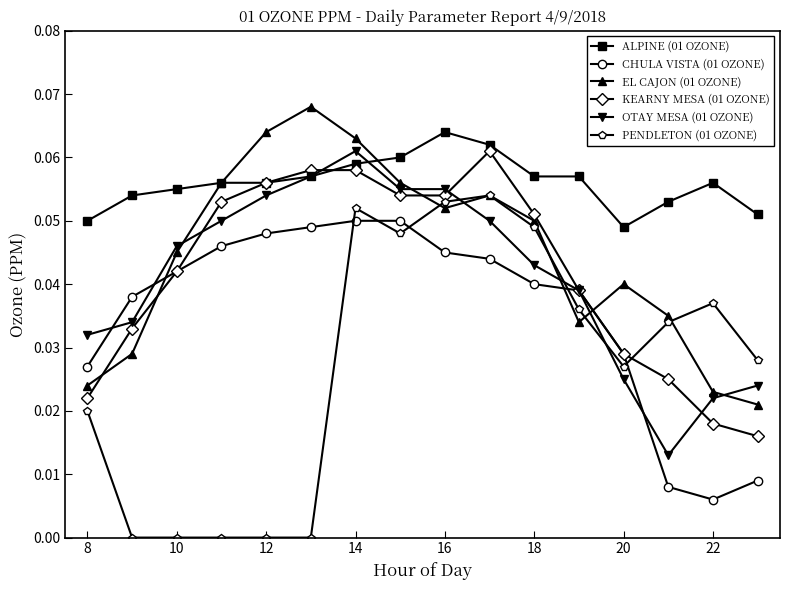

How many lines are shown in the chart?

6